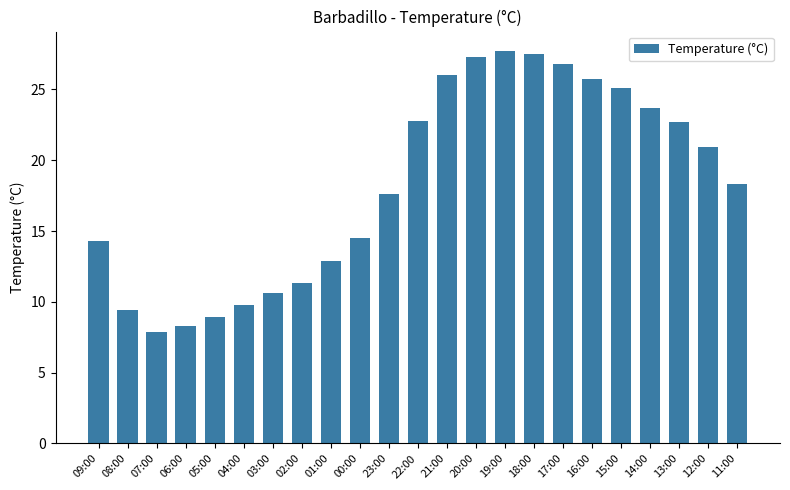

What is the label of the 7th bar from the right?

17:00